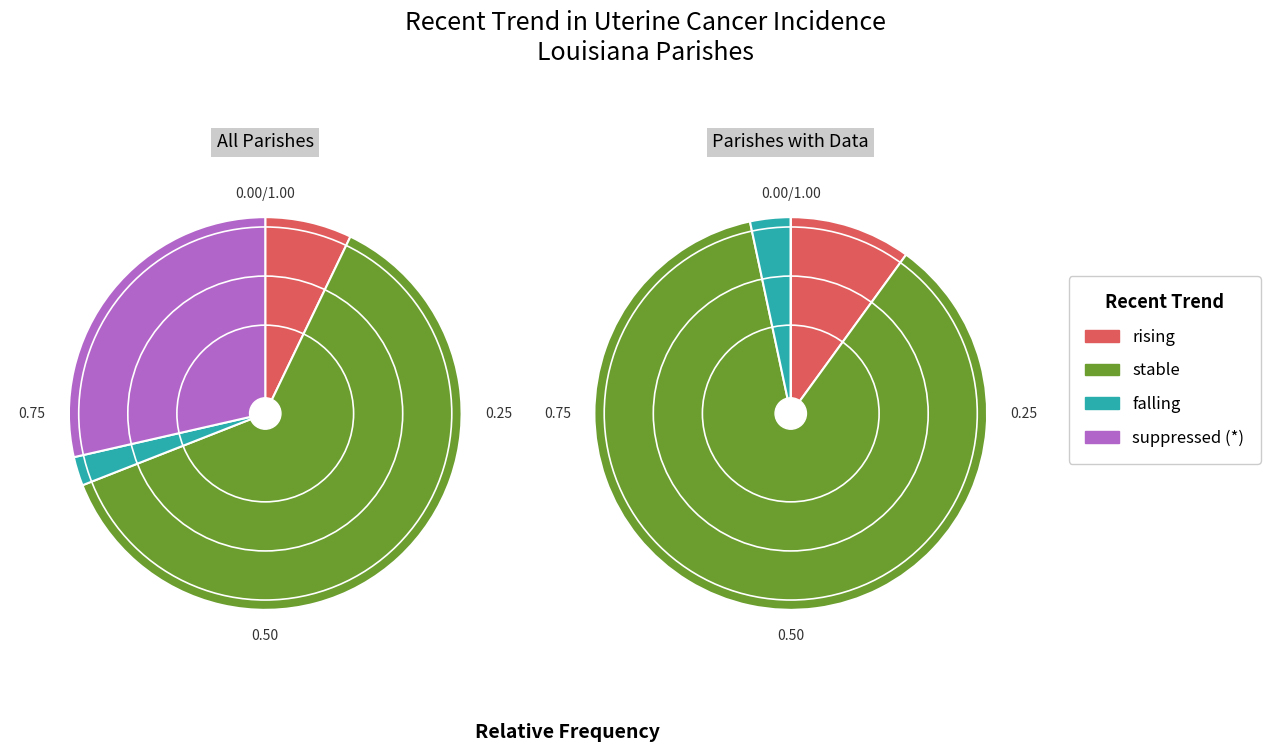

How many slices are in this pie chart?

4